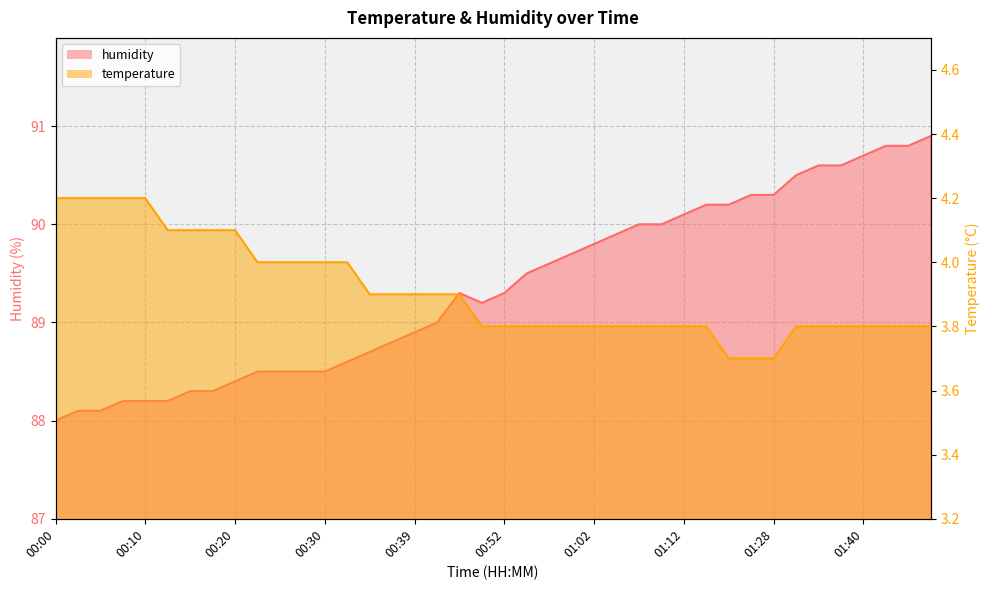

Which series has the largest total across all categories?

humidity